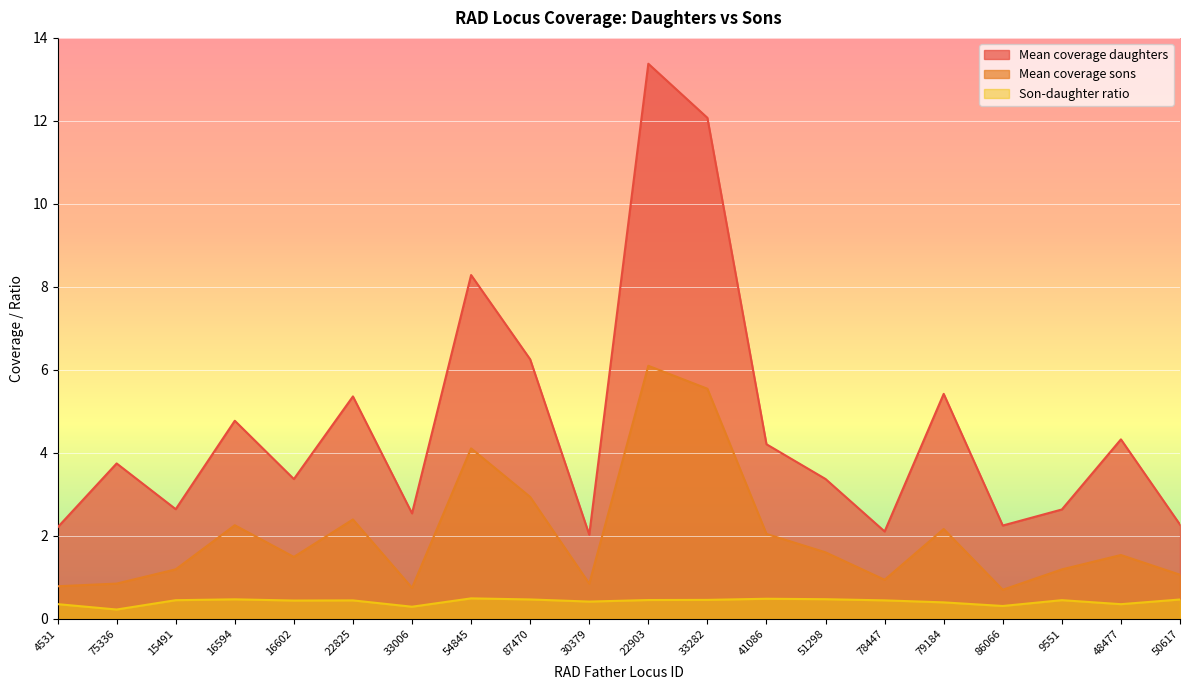

At which label does Mean coverage sons first exceed 1?

15491